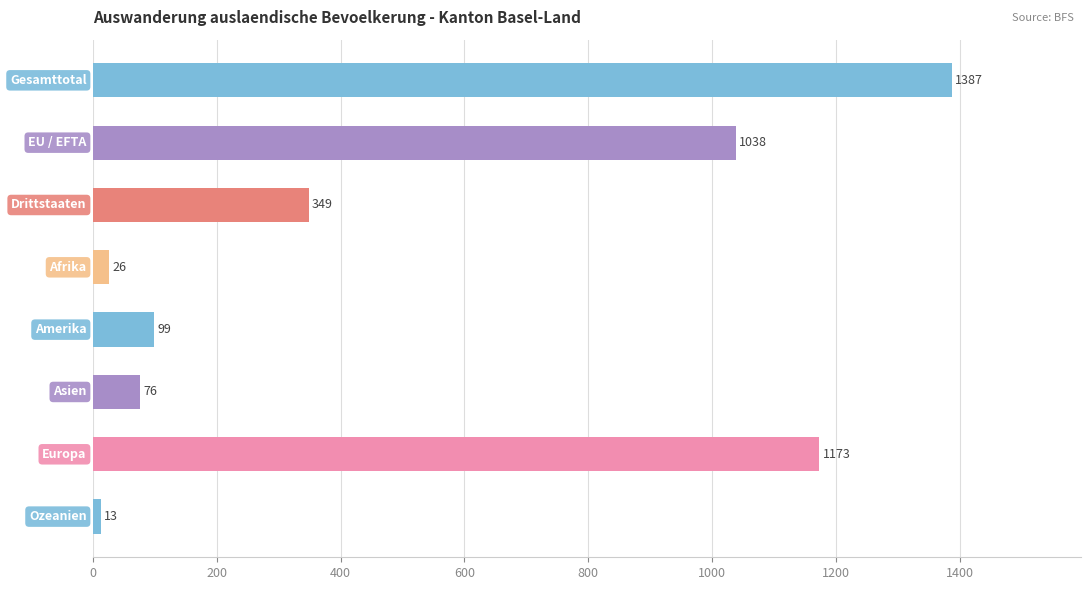

What is the maximum value shown in the chart?

1387